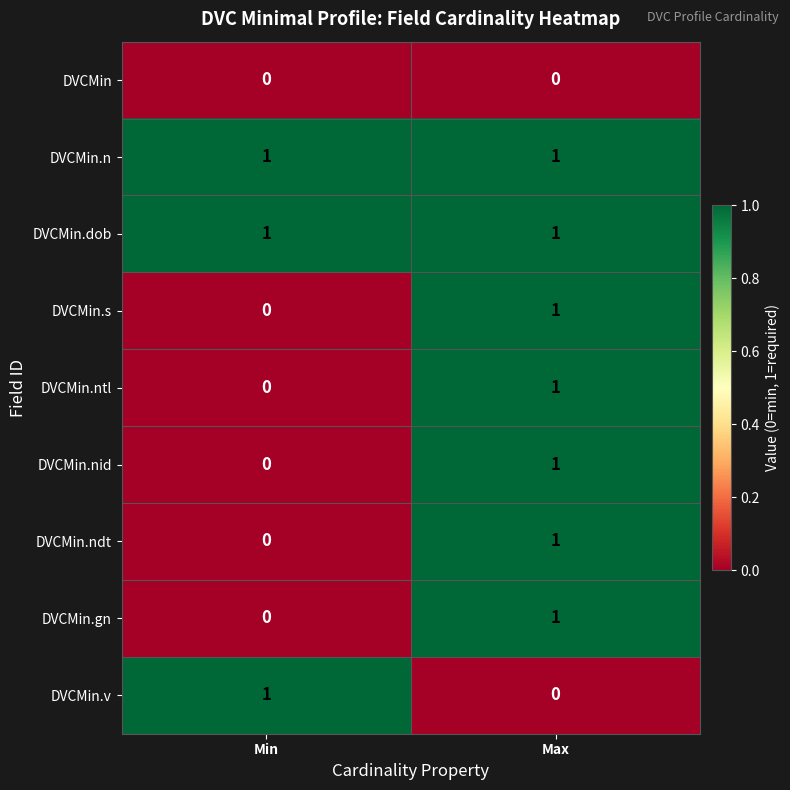

How many categories are shown in the chart?

2